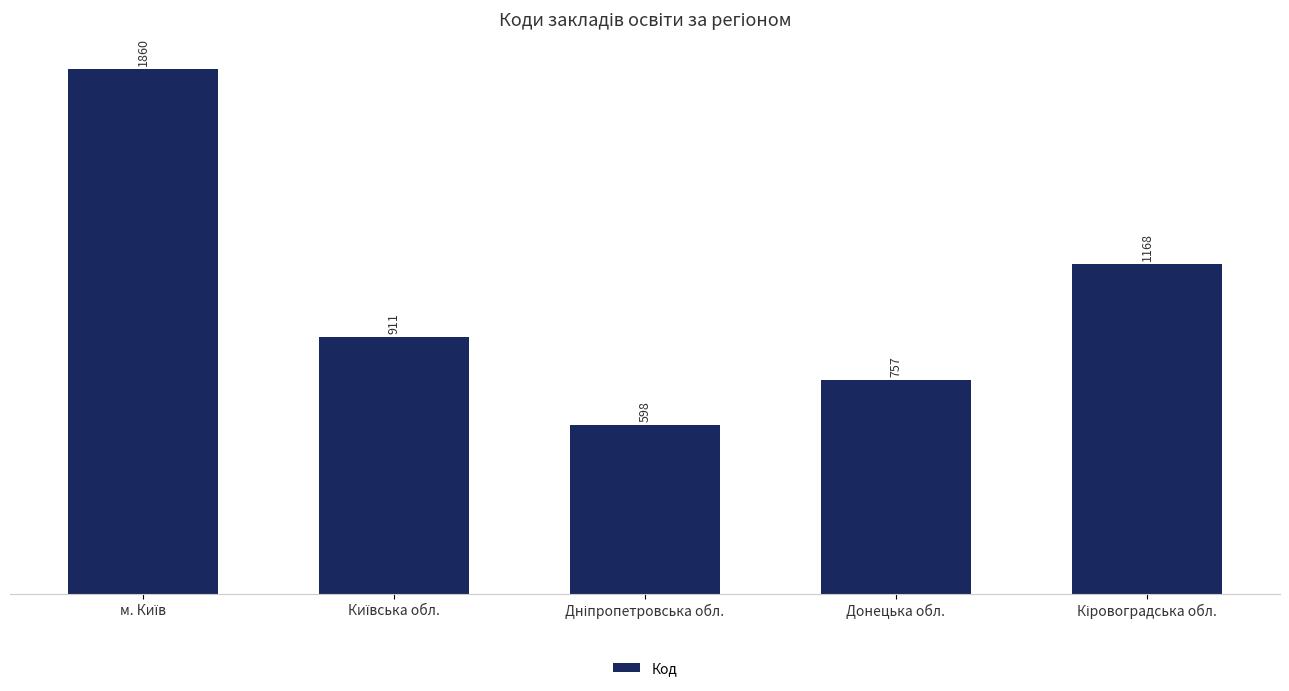

How many values are between 757 and 1168?

3